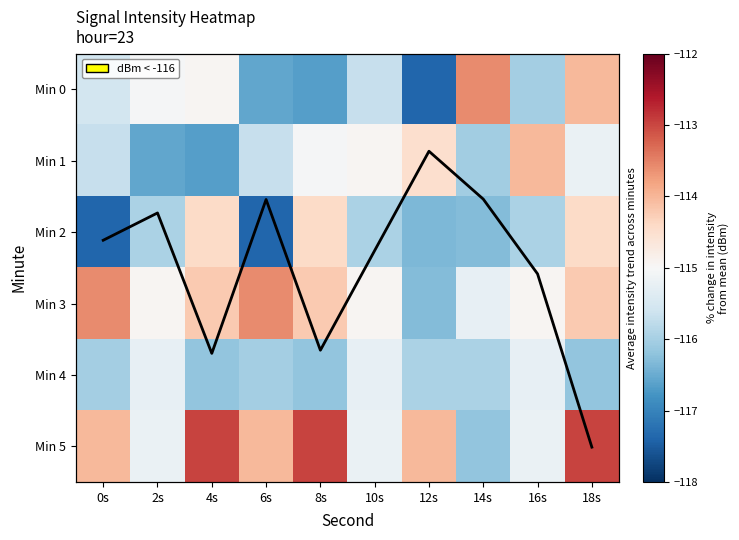

What is the sum of the Min 5 values at 6s and 12s?

-228.1